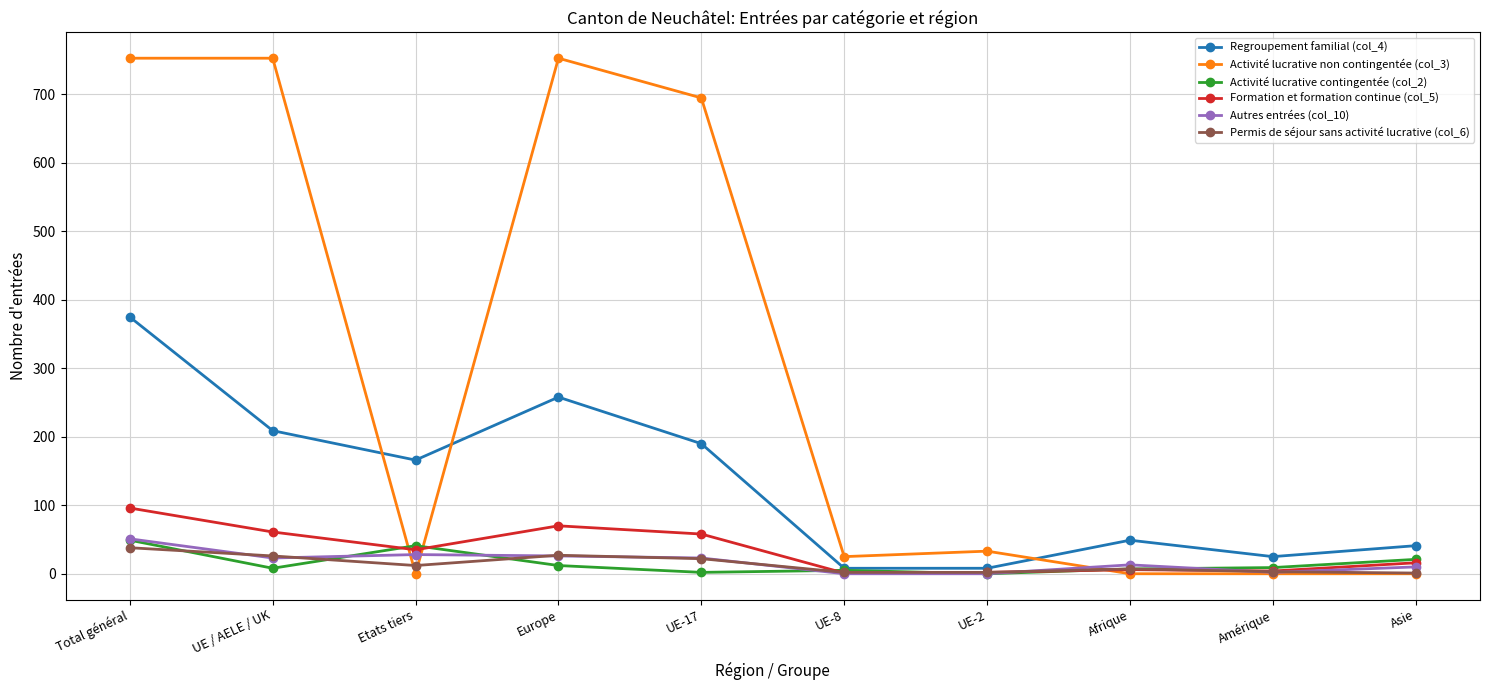

Which series has the largest total across all categories?

Activité lucrative non contingentée (col_3)